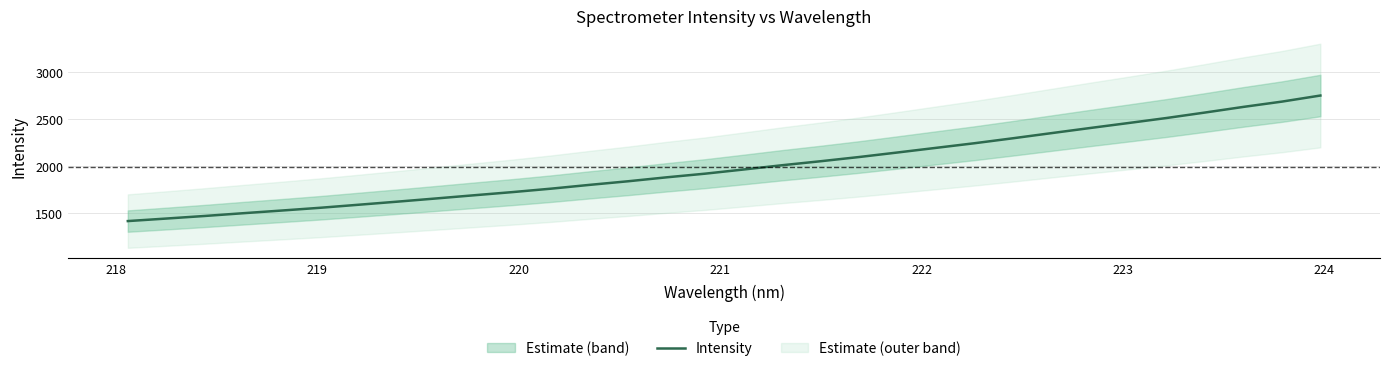

What is the highest value of the Intensity series?

2752.1